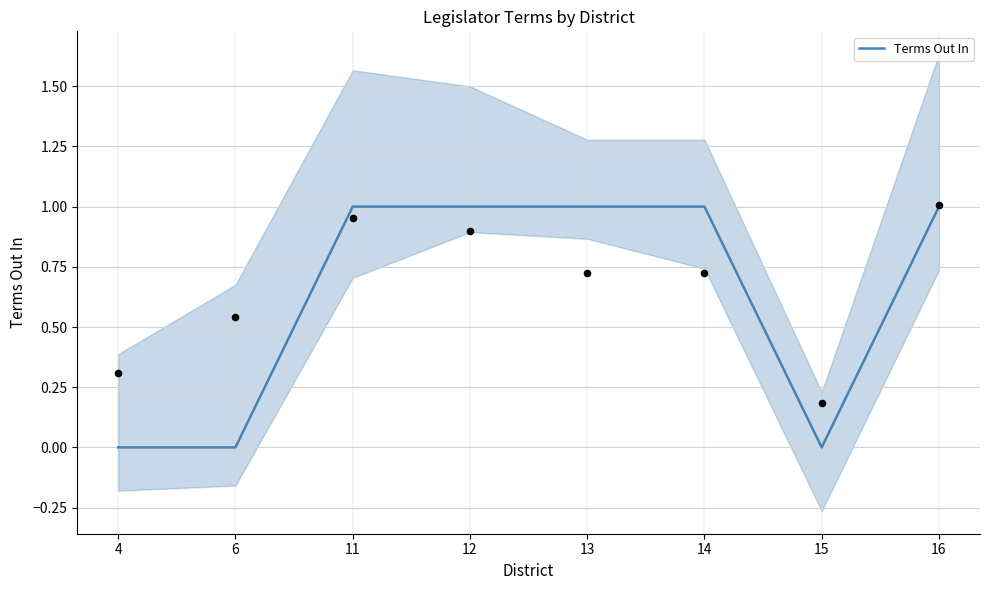

What is the change in value from 6 to 16?

+1